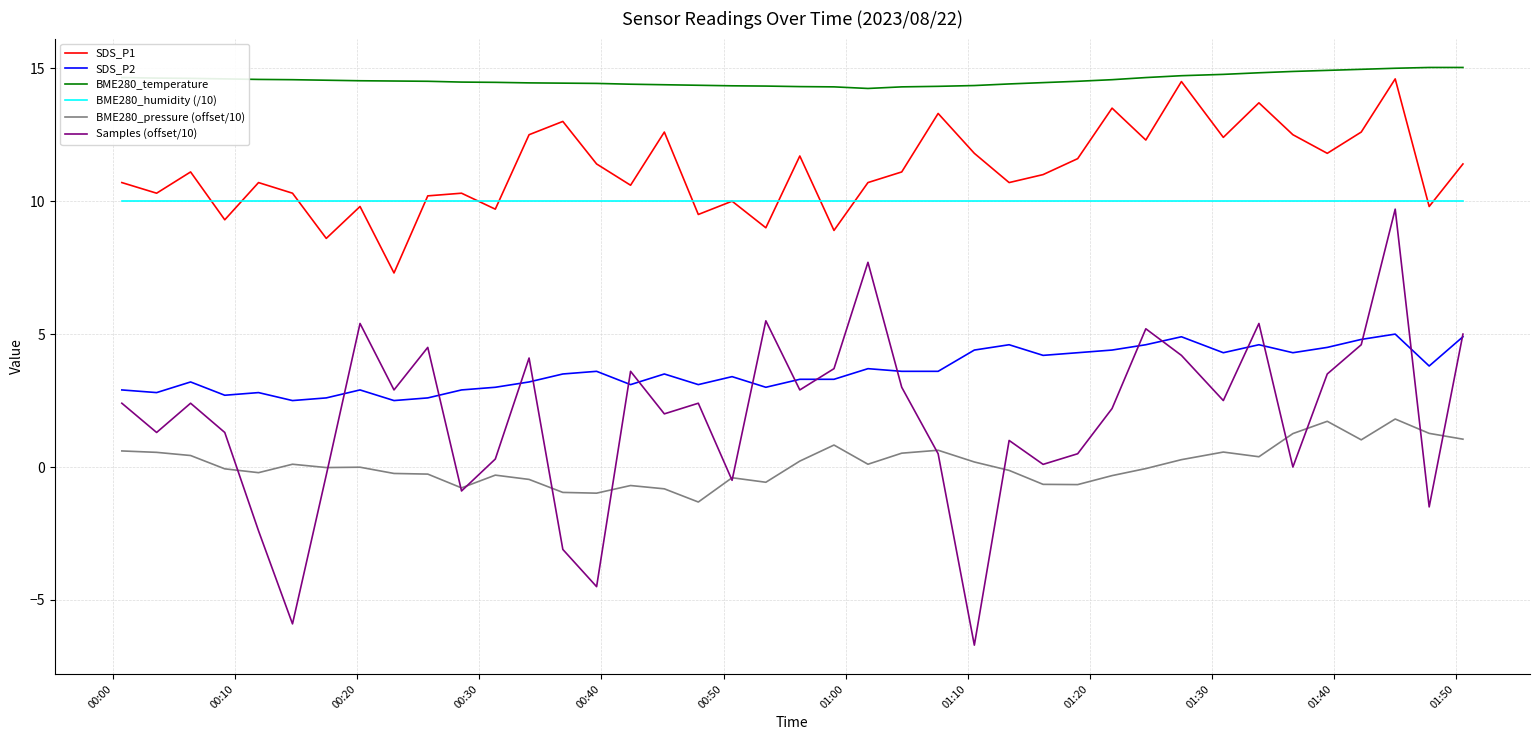

Which series has the largest range (max minus min)?

Samples (offset/10)